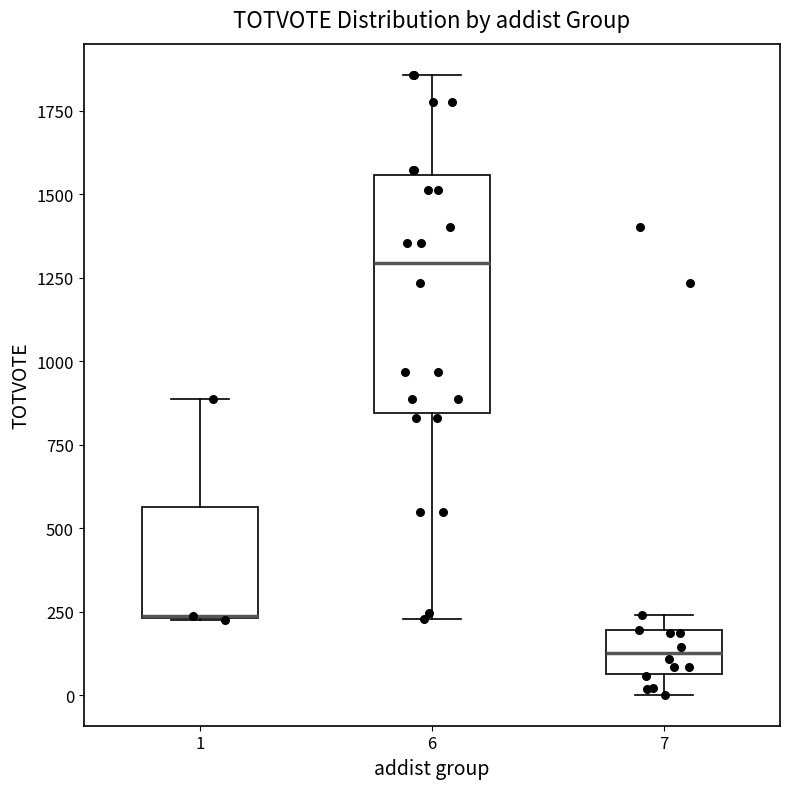

Reading left to right, read every box against the y-axis: the position of its median line, the range the box covers, and the ends of its whiskers. The values are not printed on the chart, so give them approximately, as read against the axis.

1: median 250 (drawn on the box's lower edge), box 250 to 550, whiskers 250 to 900
6: median 1300, box 850 to 1550, whiskers 250 to 1850
7: median 150, box 50 to 200, whiskers 0 to 250